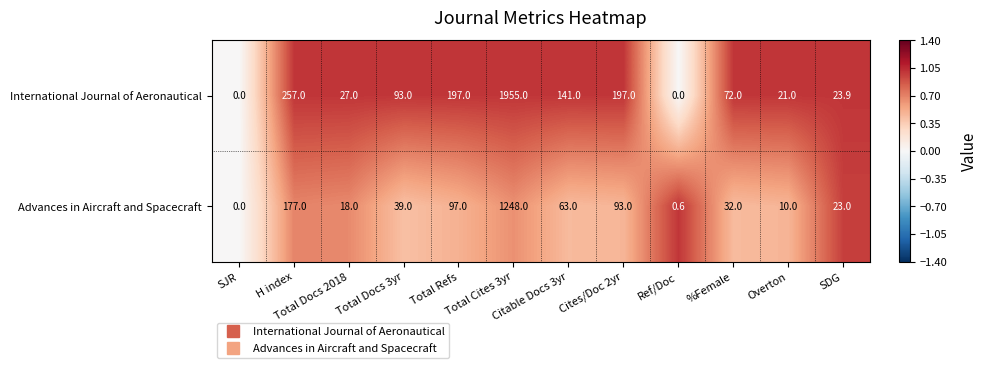

List the series in order of their overall mean, highest first.

International Journal of Aeronautical, Advances in Aircraft and Spacecraft